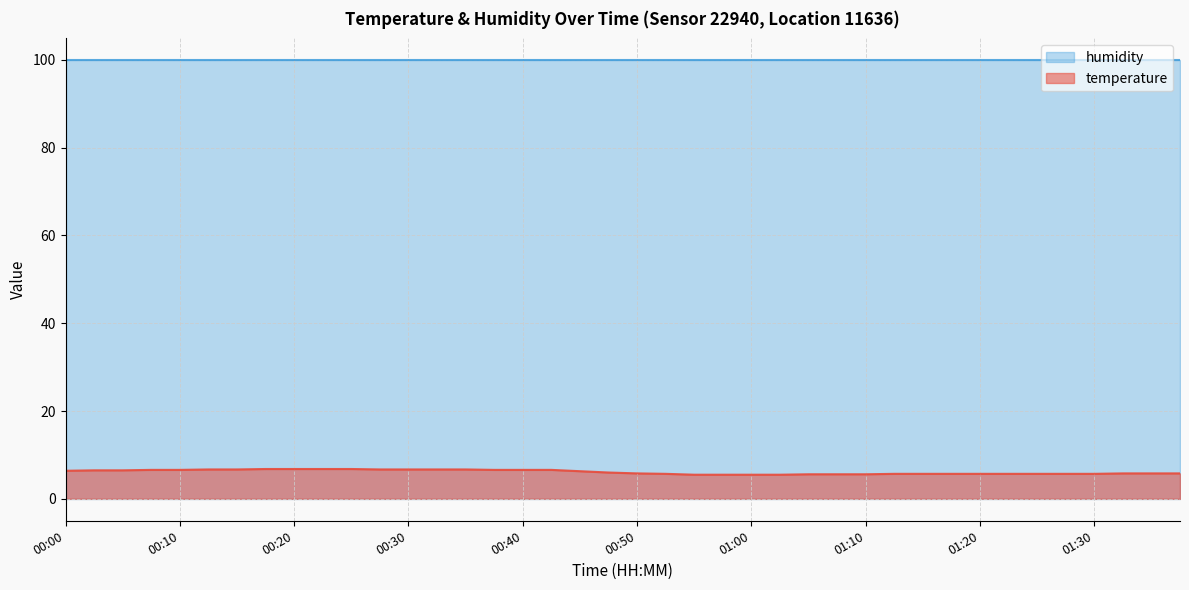

Which category has the lowest value across all series?

00:55